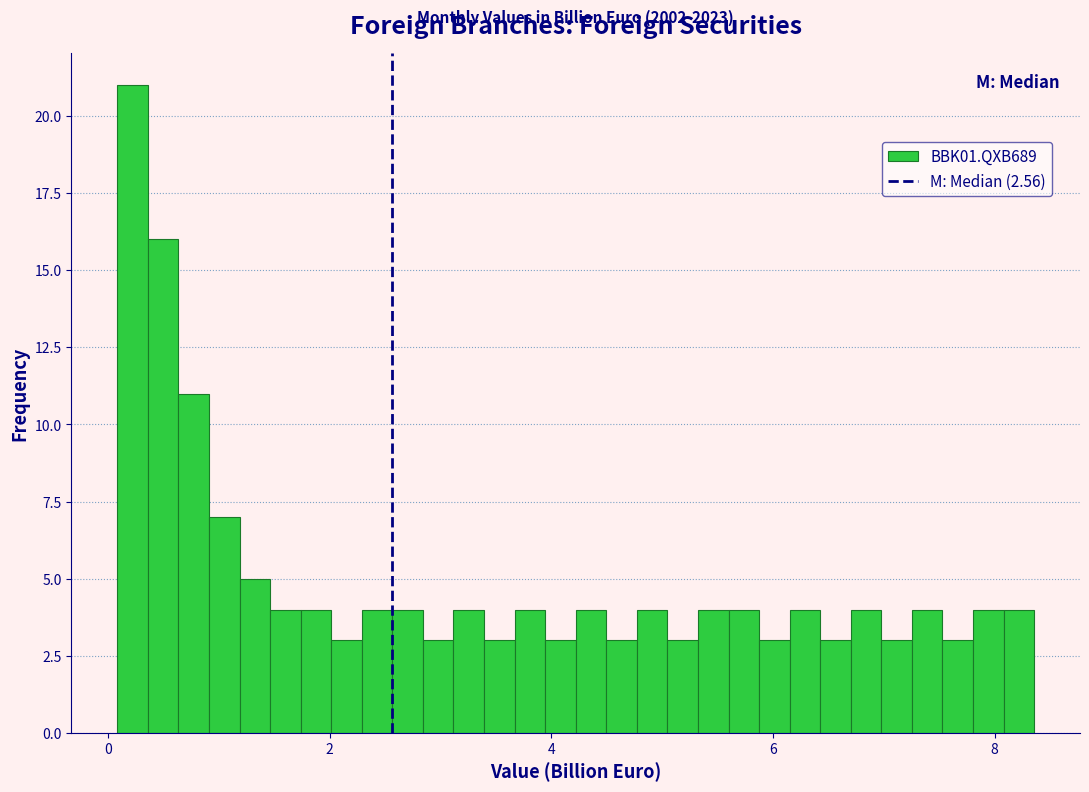

Around what value on the x-axis is the tallest bar? Give the approximate position of its centre, as read against the axis.

0.2